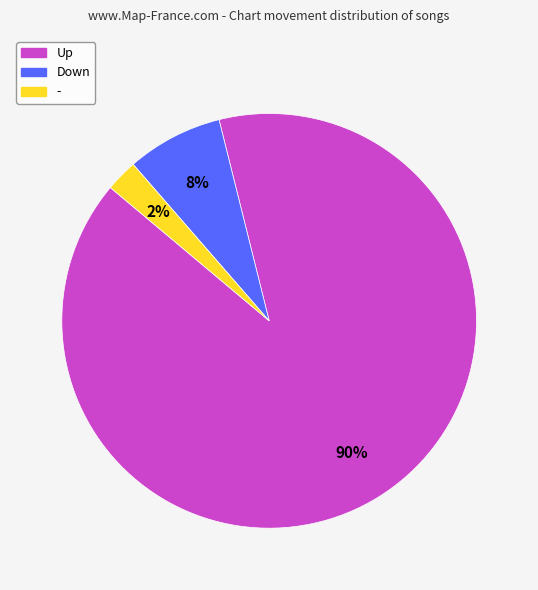

To the nearest percent, what is the average slice percentage?

33%